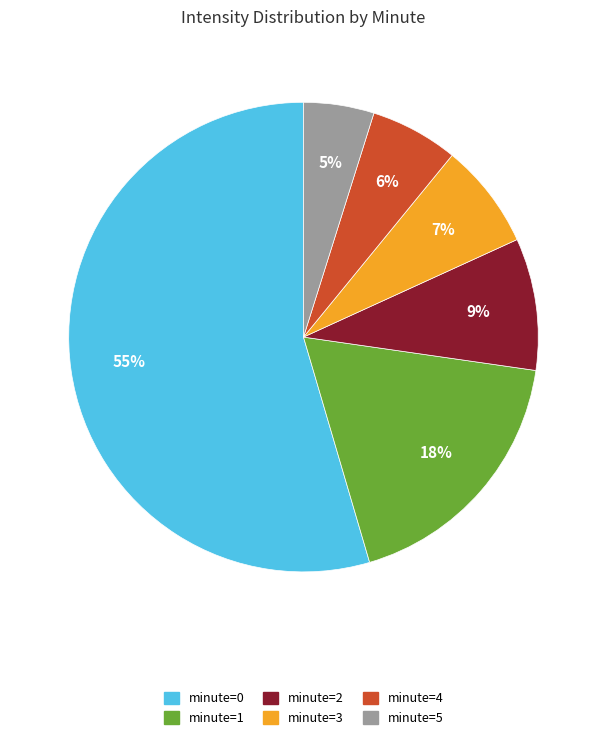

To the nearest percent, what portion does minute=0 represent?

55%